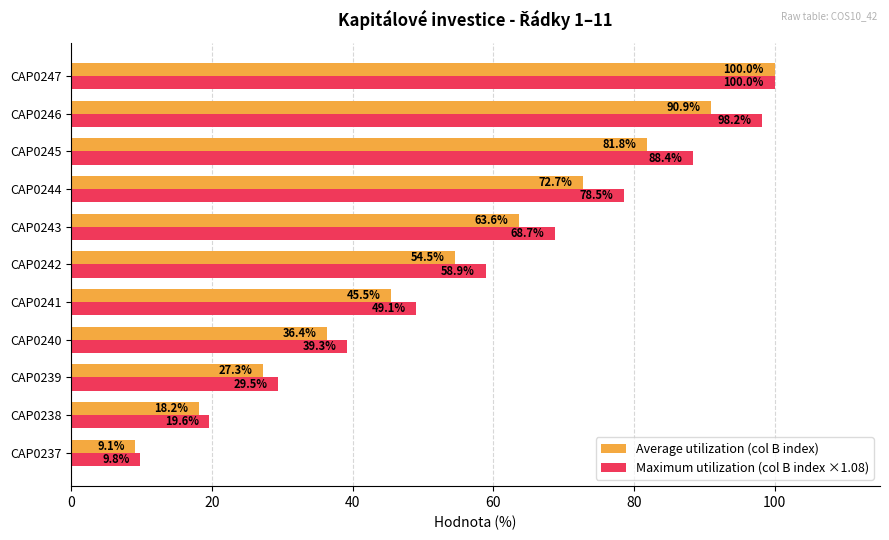

List the series in order of their overall mean, highest first.

Maximum utilization (col B index ×1.08), Average utilization (col B index)